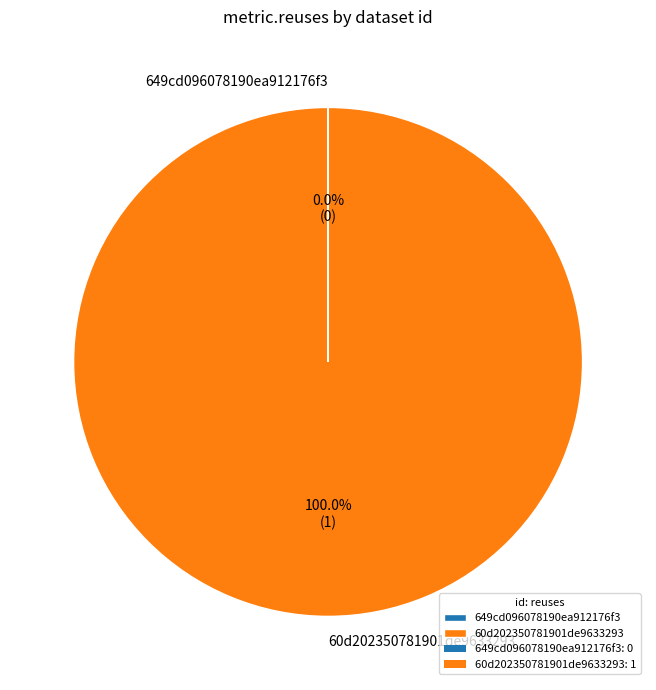

Which category has the biggest portion of the pie?

60d202350781901de9633293